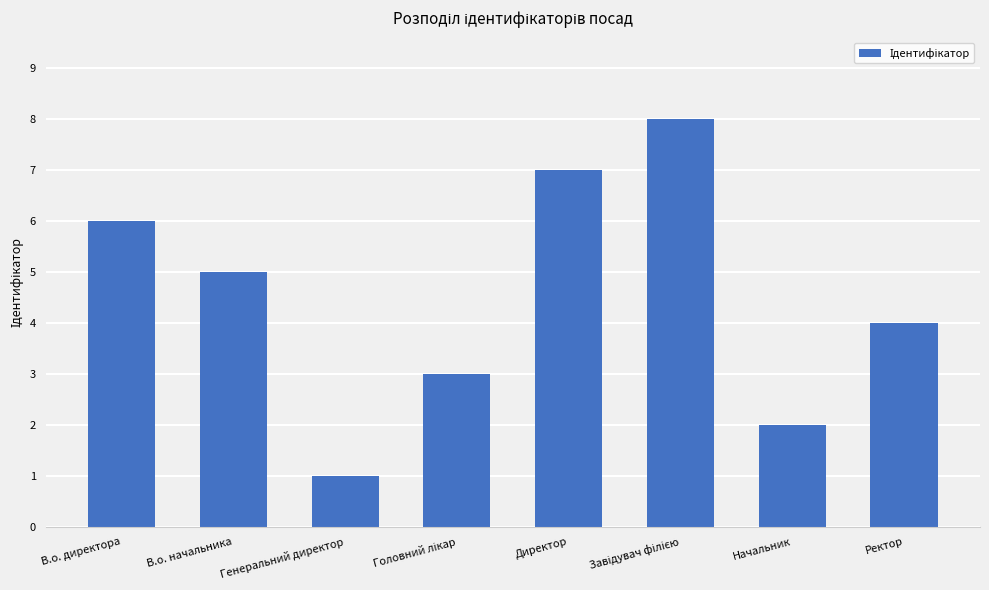

How many bars are there in total?

8